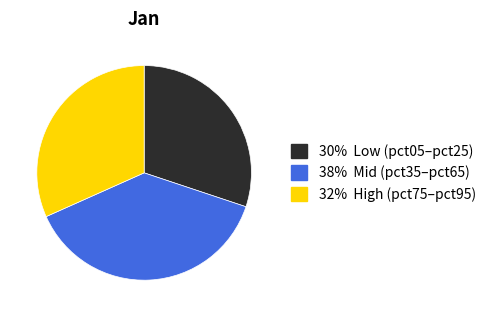

Is there a majority slice in this chart?

No